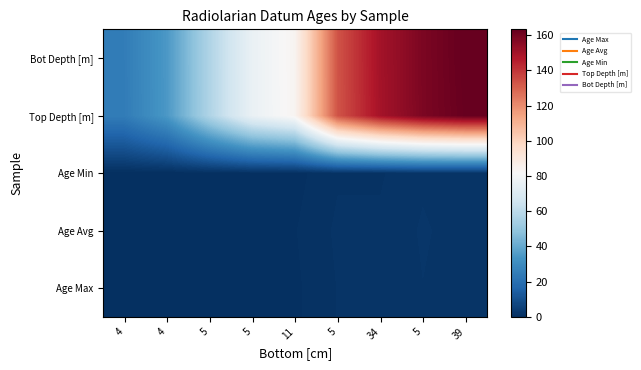

How many categories are shown in the chart?

9